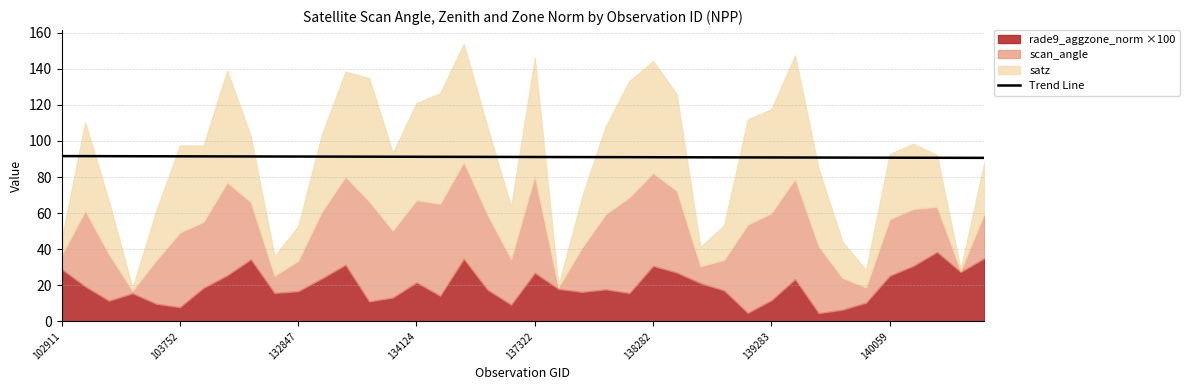

What position from the right is 23?

17